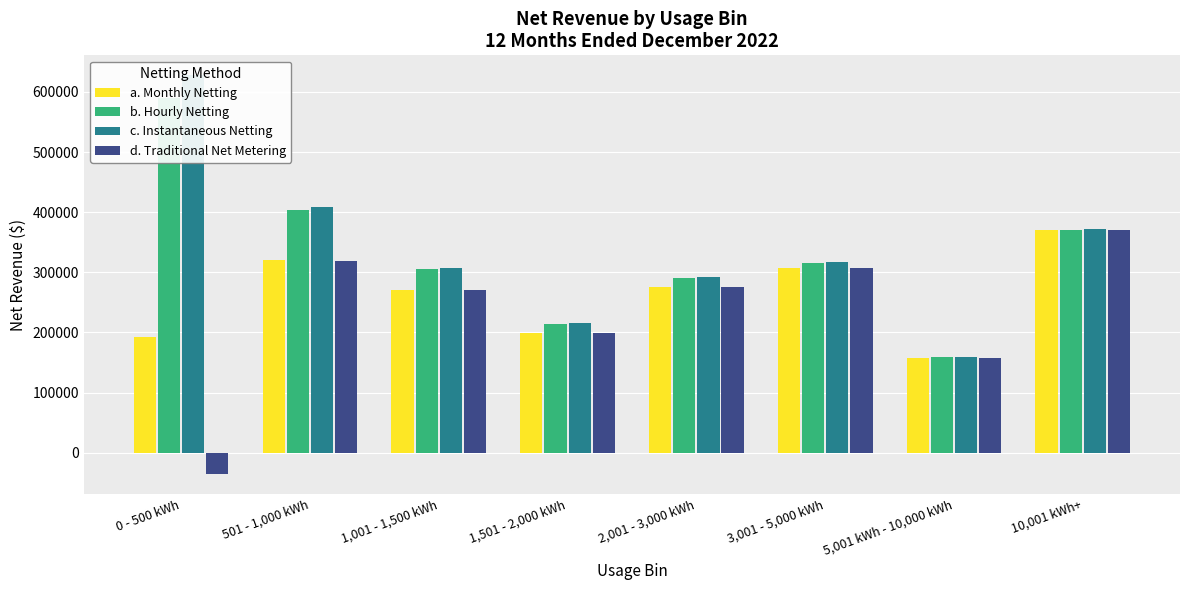

At which category is the sum across all series the highest?

10,001 kWh+